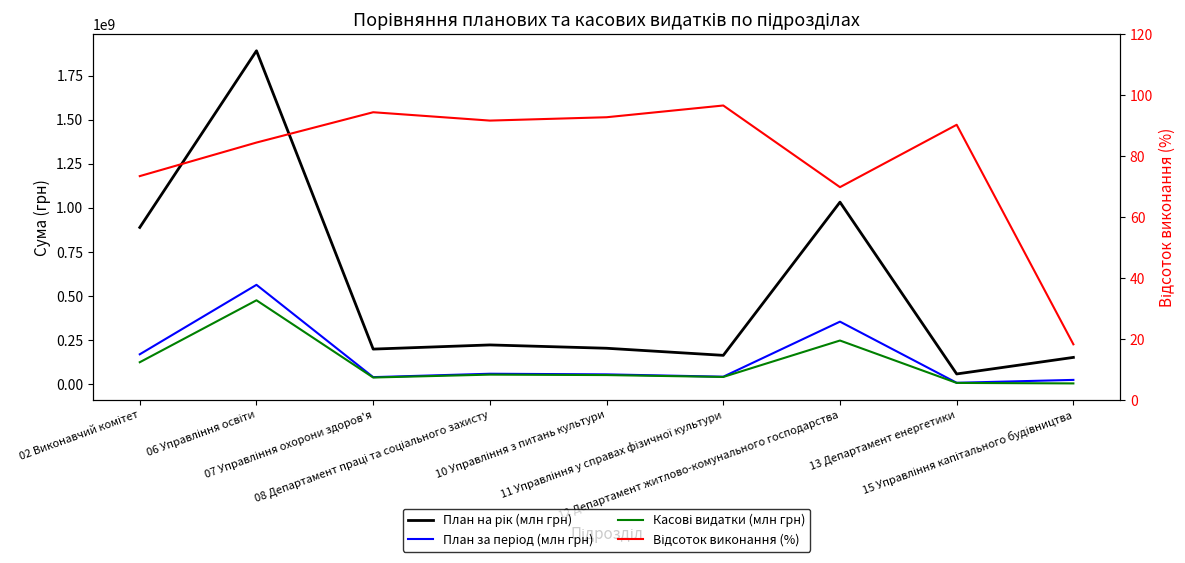

True or false: Касові видатки (млн грн) and Відсоток виконання (%) cross at least once.

False